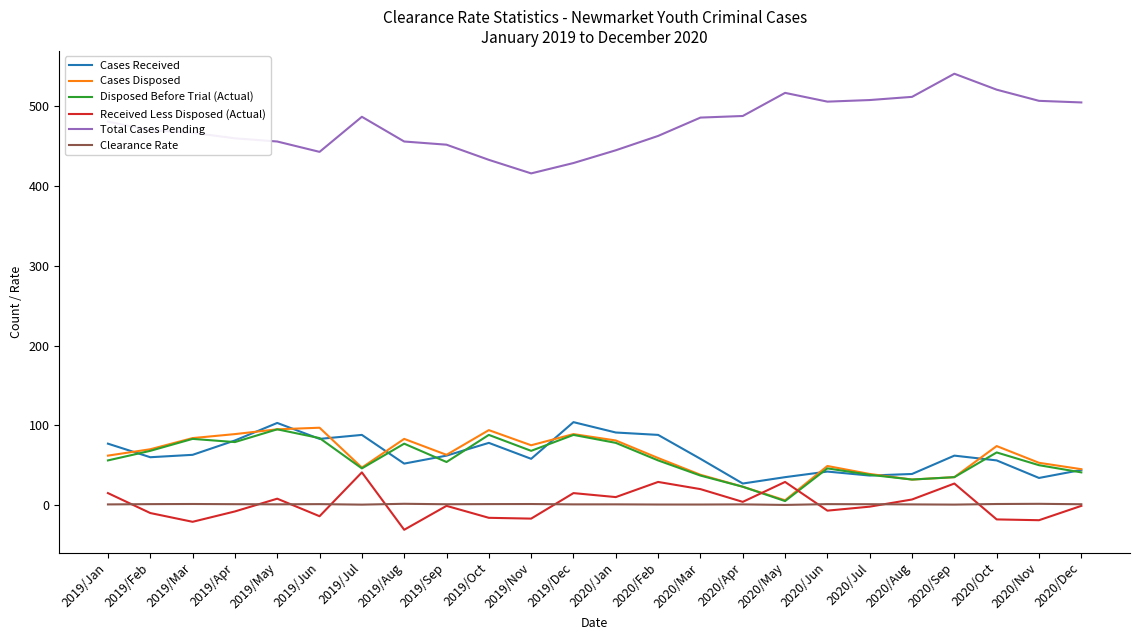

True or false: Clearance Rate has a value of 1.6 at 2019/Aug.

True